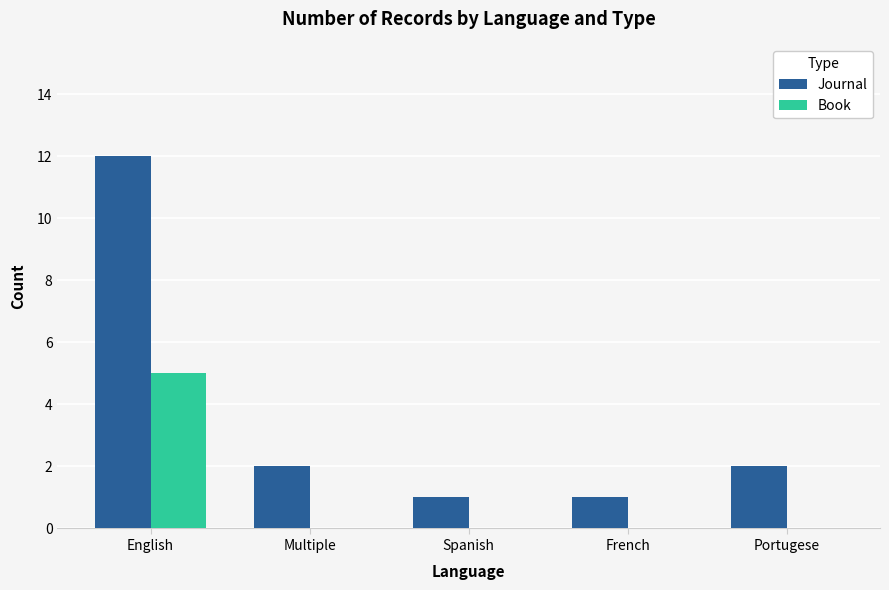

Between Spanish and Portugese, which series saw the biggest shift?

Journal